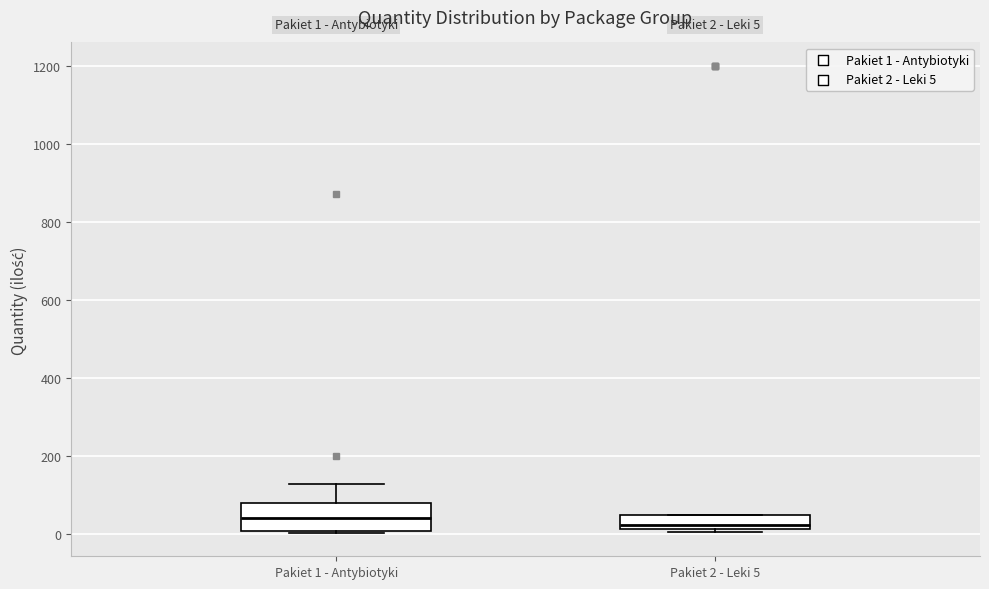

Which box is the tallest, from its lower edge to its upper edge?

Pakiet 1 - Antybiotyki